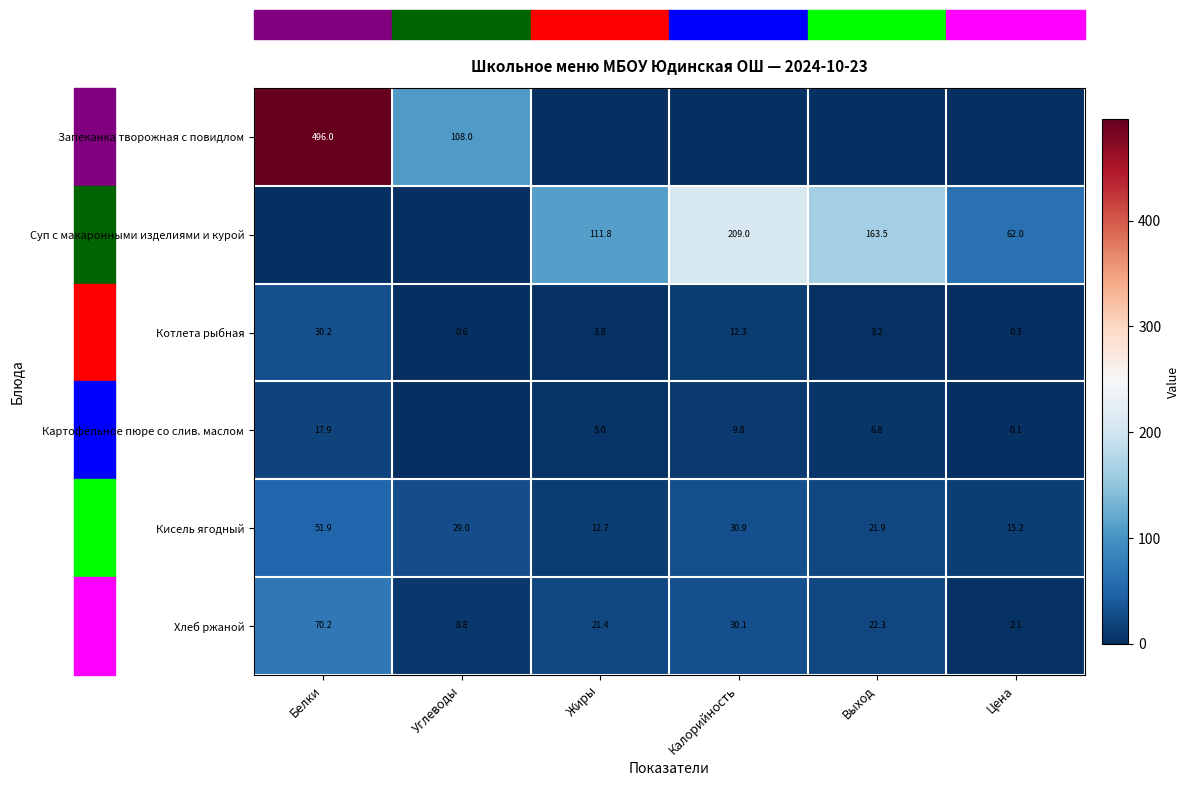

What is the spread (max minus min) of values at Цена?

62.0